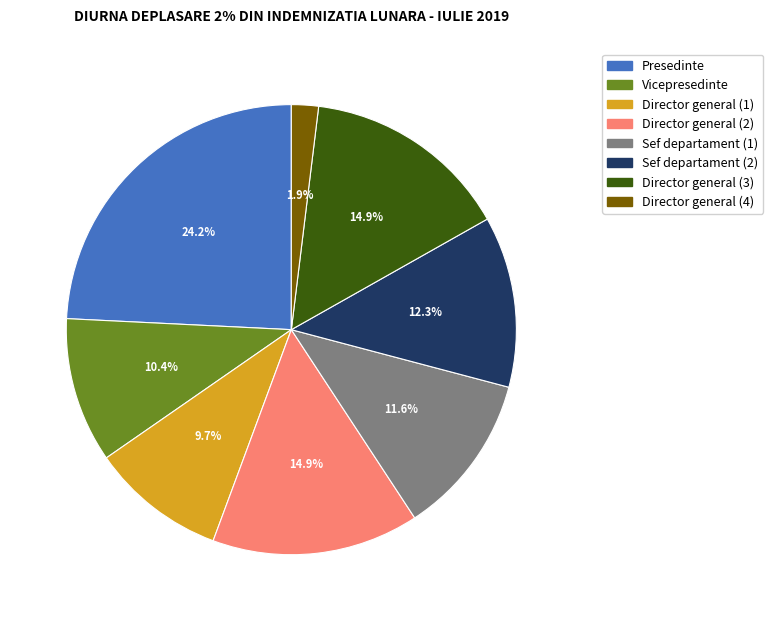

Do Director general (1) and Director general (2) together represent more than half of the pie?

No